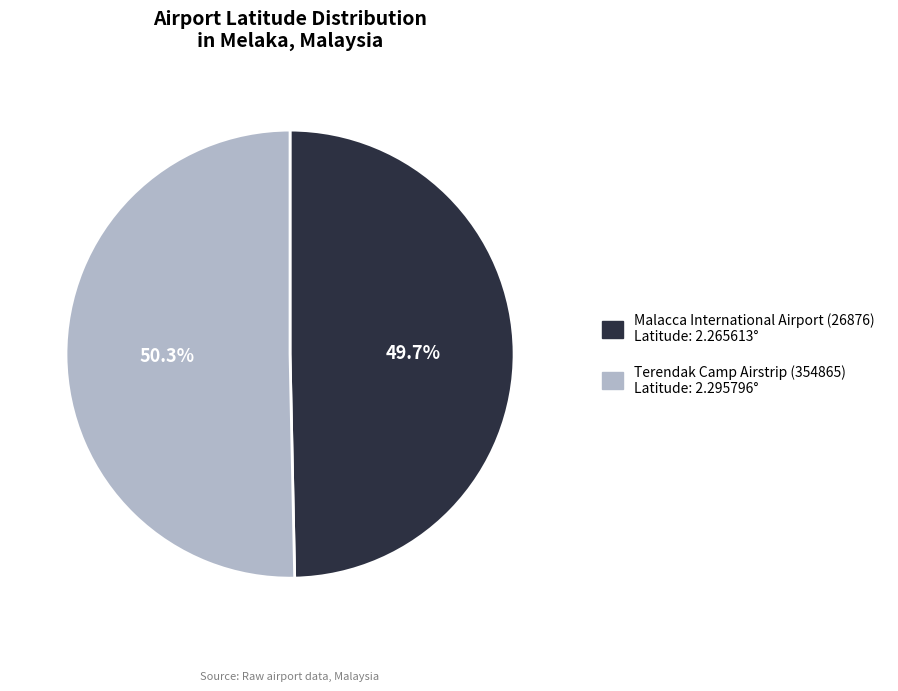

To the nearest percent, what percentage of the pie is Malacca International Airport (26876)?

50%